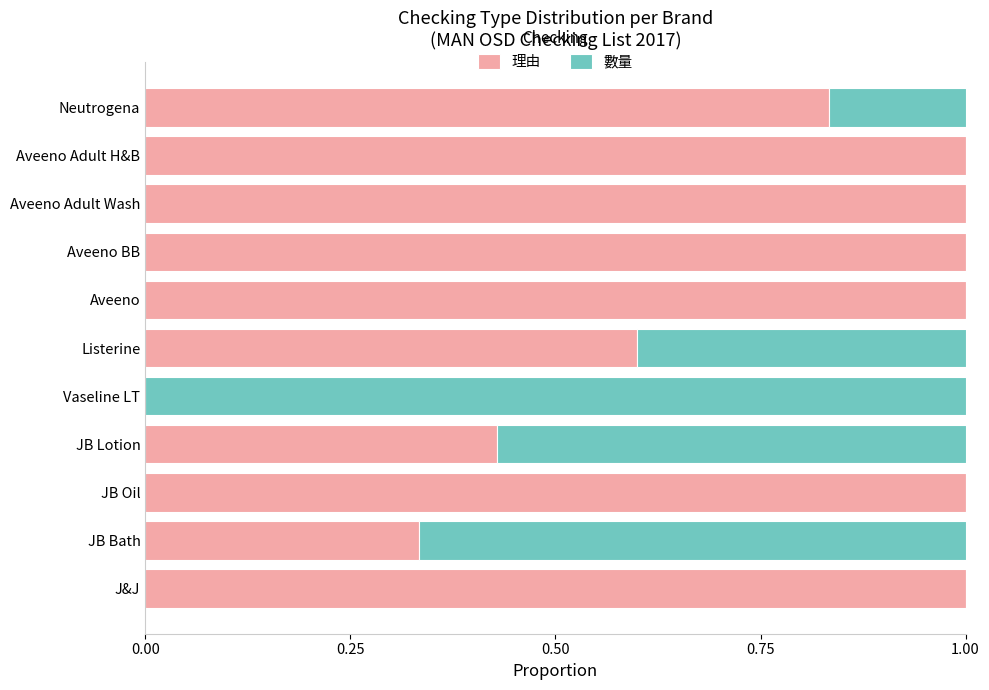

What is the total value across all series at Neutrogena?

1.0